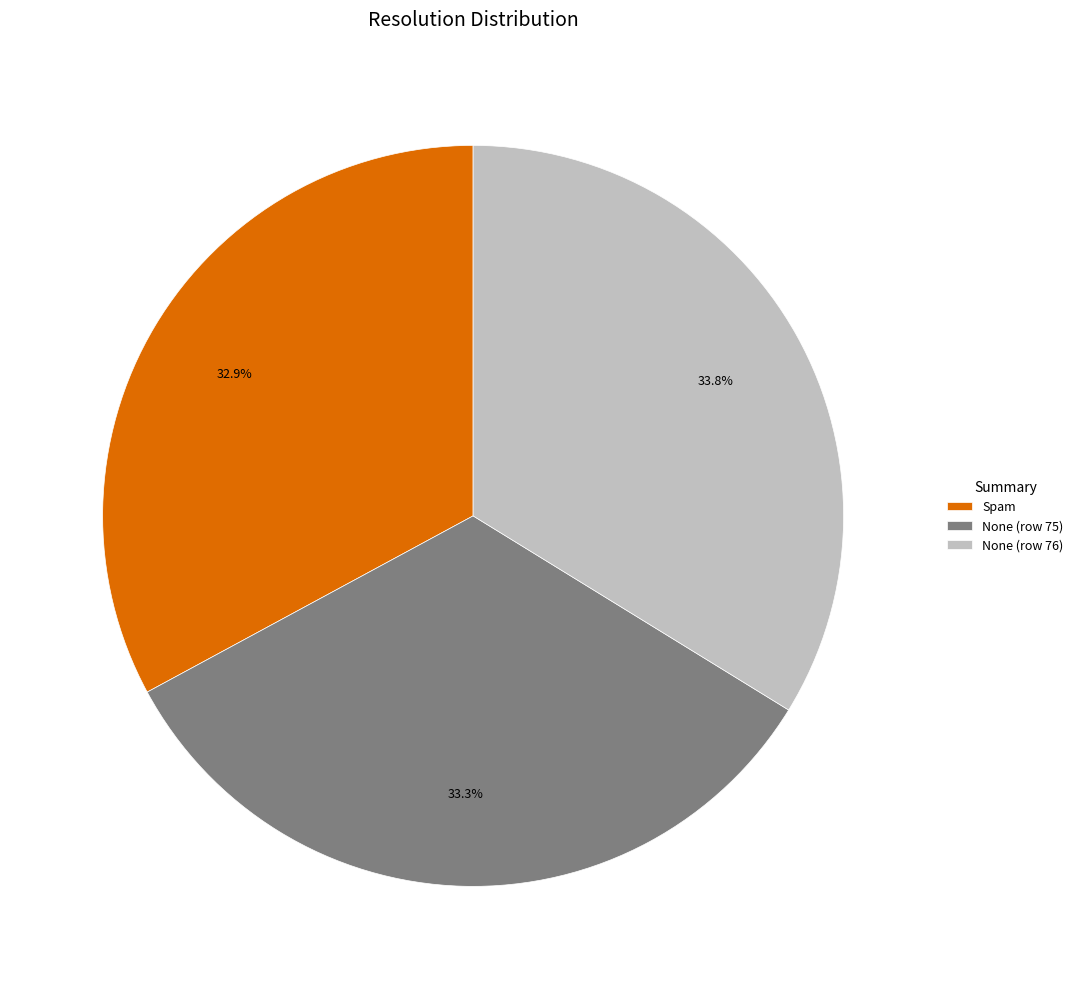

Approximately how many times larger is the value at None (row 76) compared to Spam?

1.0